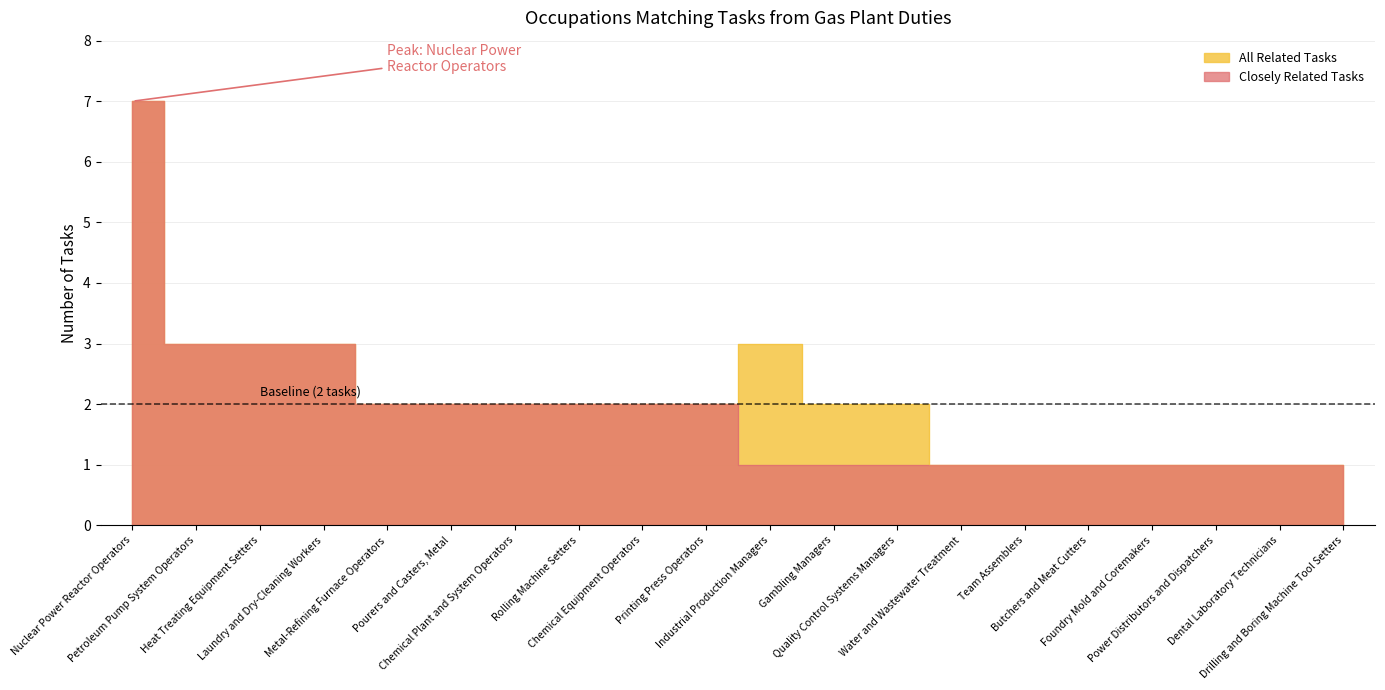

How many series are shown in this chart?

2